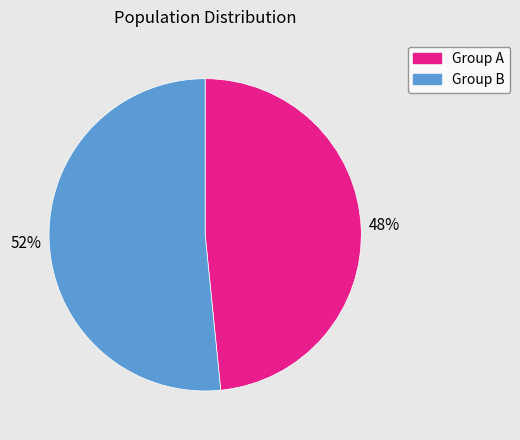

How many slices are in this pie chart?

2